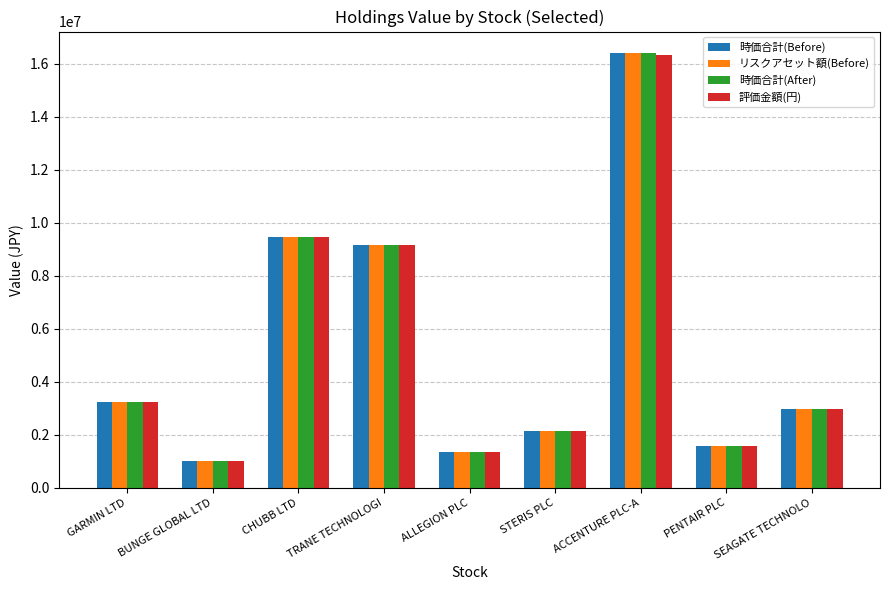

The value of 時価合計(After) at STERIS PLC is 2143276.6. True or false?

True